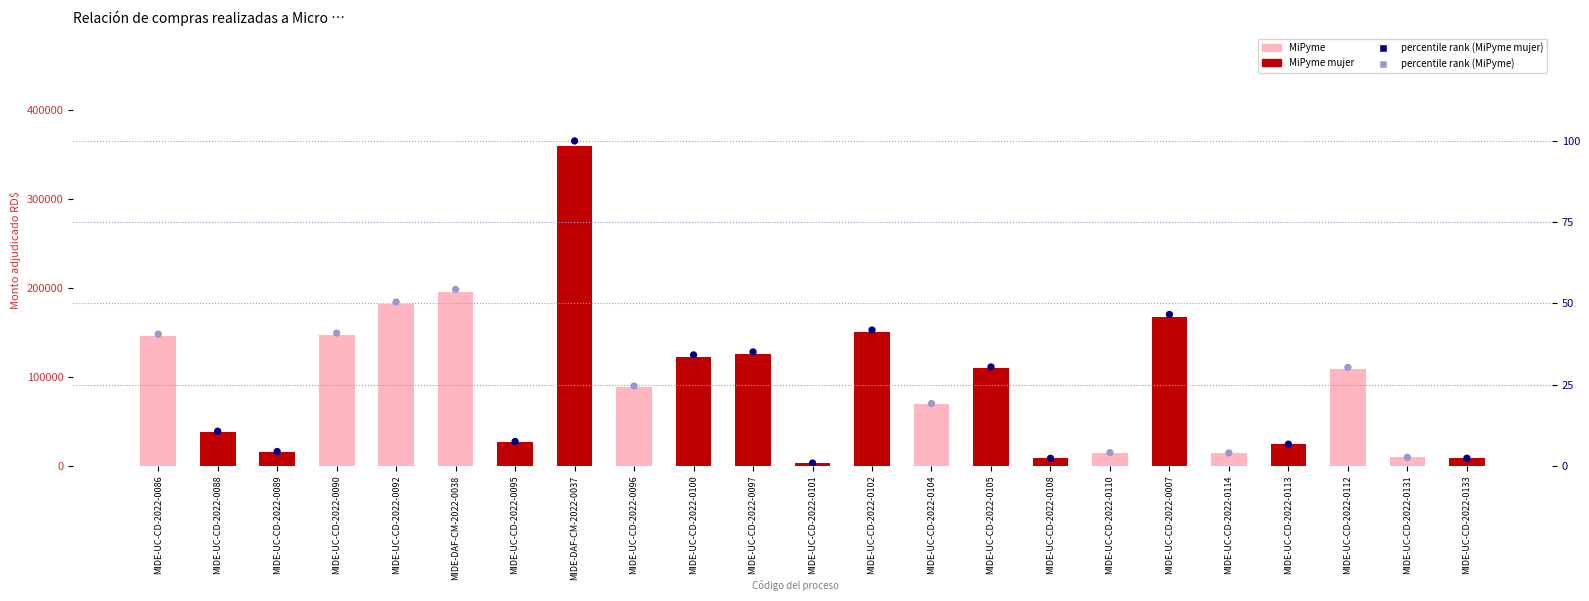

Is the value of percentile rank within the sample at MIDE-UC-CD-2022-0097 greater than the value of Monto adjudicado RD$ at MIDE-UC-CD-2022-0113?

No